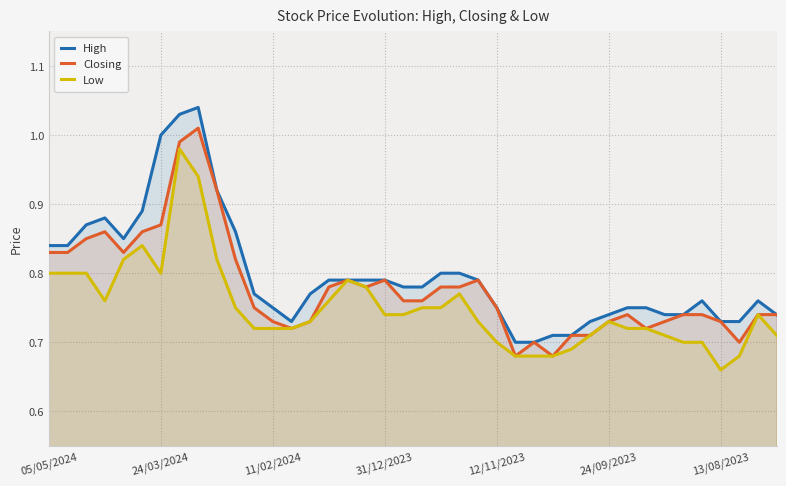

The Low series shows 0.7 at 23. True or false?

True